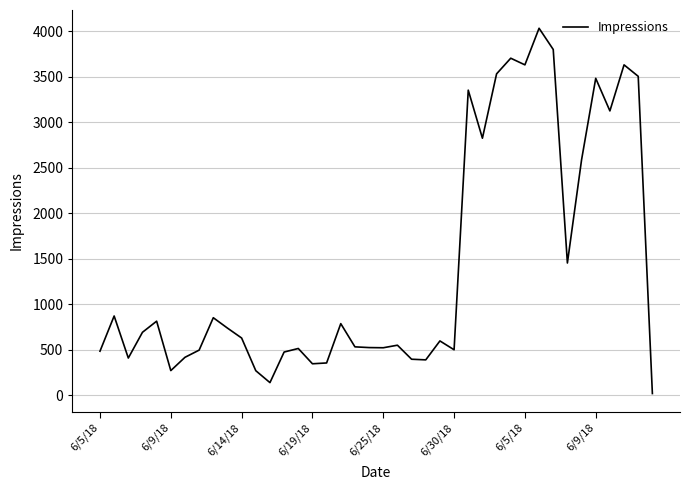

True or false: there are more than 2 points higher than both neighbors.

True